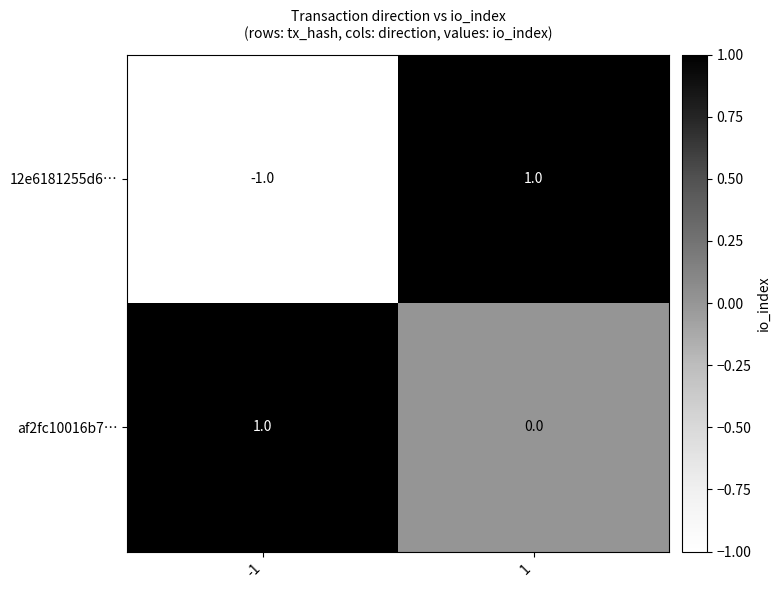

Is the value of 12e6181255d6… at -1 greater than the value of af2fc10016b7… at 1?

No